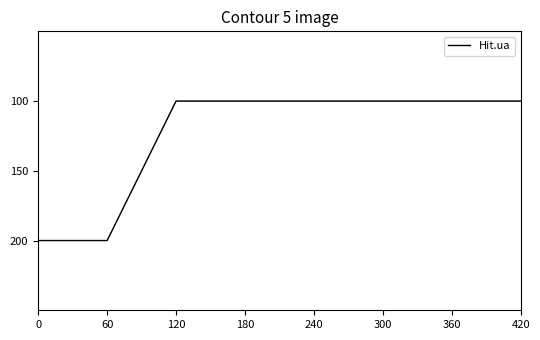

Does the chart display data point markers on the line(s)?

No